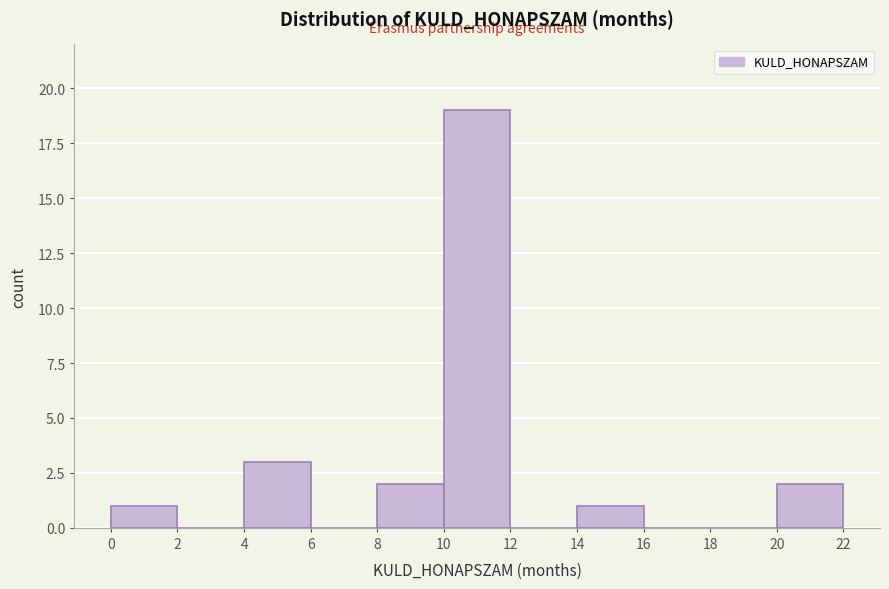

Reading left to right, transcribe this chart: for each bar, give the range it covers on the x-axis and its height. The values are not printed on the chart, so give them approximately, as read against the axis.

0 to 2: 1
2 to 4: 0
4 to 6: 3
6 to 8: 0
8 to 10: 2
10 to 12: 19
12 to 14: 0
14 to 16: 1
16 to 18: 0
18 to 20: 0
20 to 22: 2